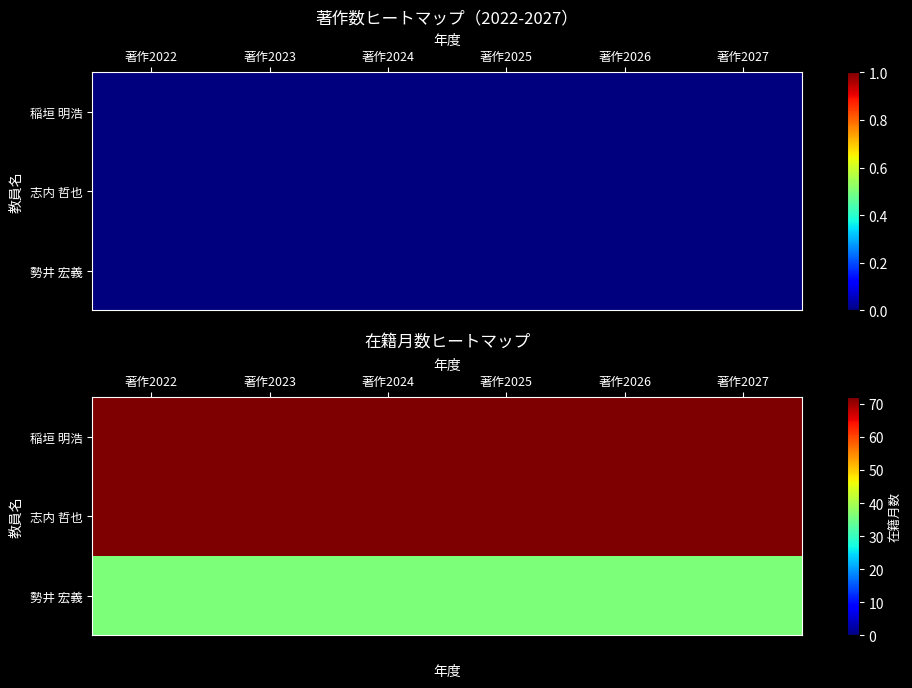

True or false: 志内 哲也 has a value of 72 at 著作2026.

True